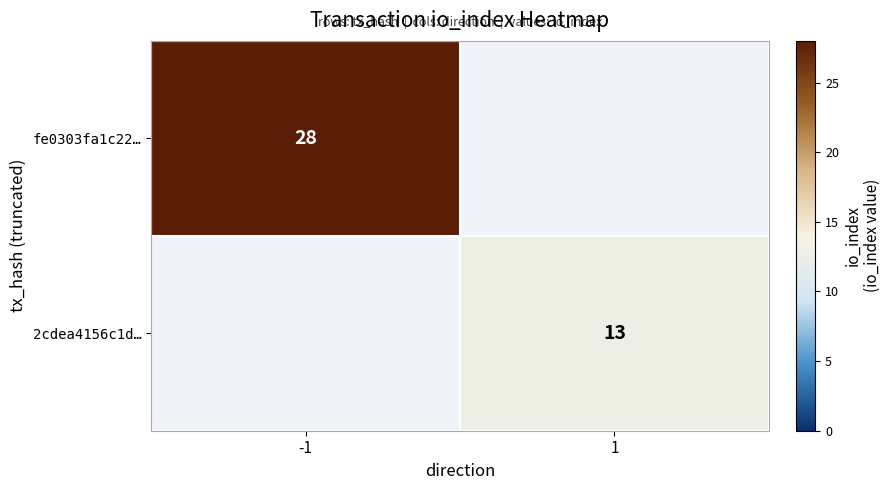

Is the value of 2cdea4156c1d… at 1 greater than the value of fe0303fa1c22… at -1?

No